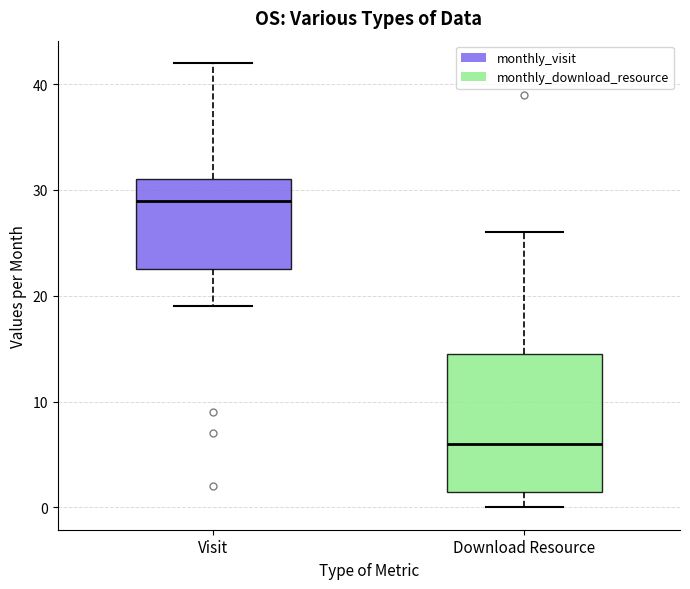

Which box has the highest median line?

Visit